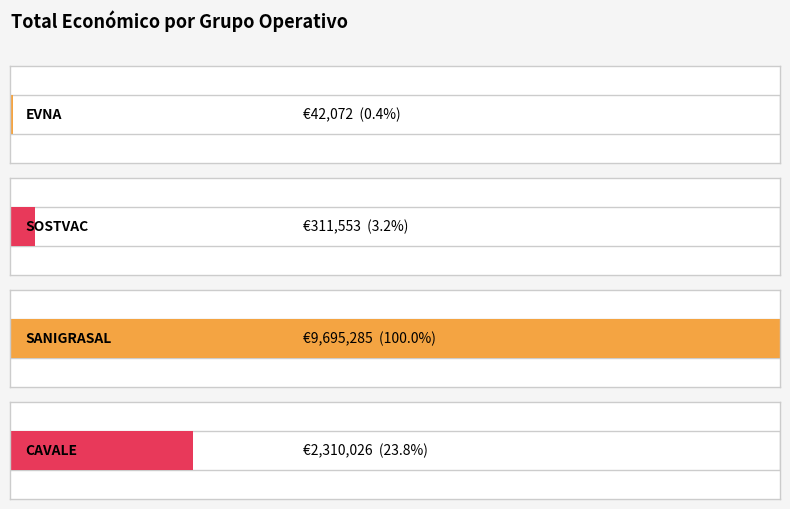

Reading left to right, extract all data points from this chart.

EVNA=42072	SOSTVAC=311553	SANIGRASAL=9695285	CAVALE=2310026